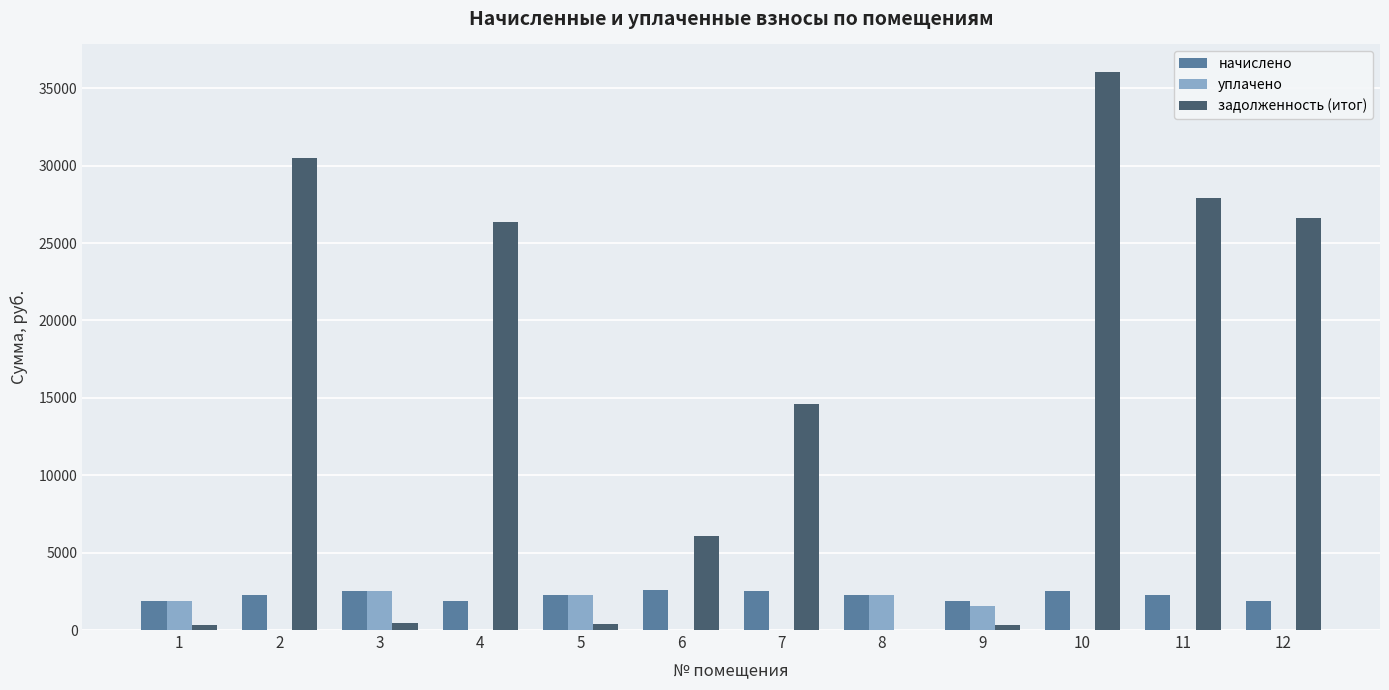

What are all the series names shown in the legend?

начислено, уплачено, задолженность (итог)